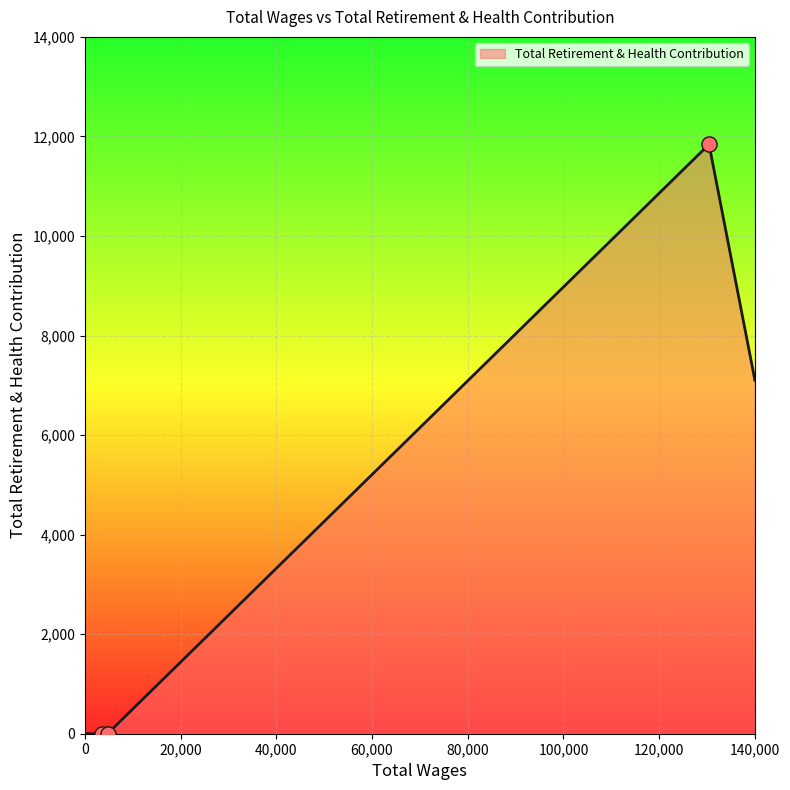

True or false: there are more than 2 points higher than both neighbors.

False